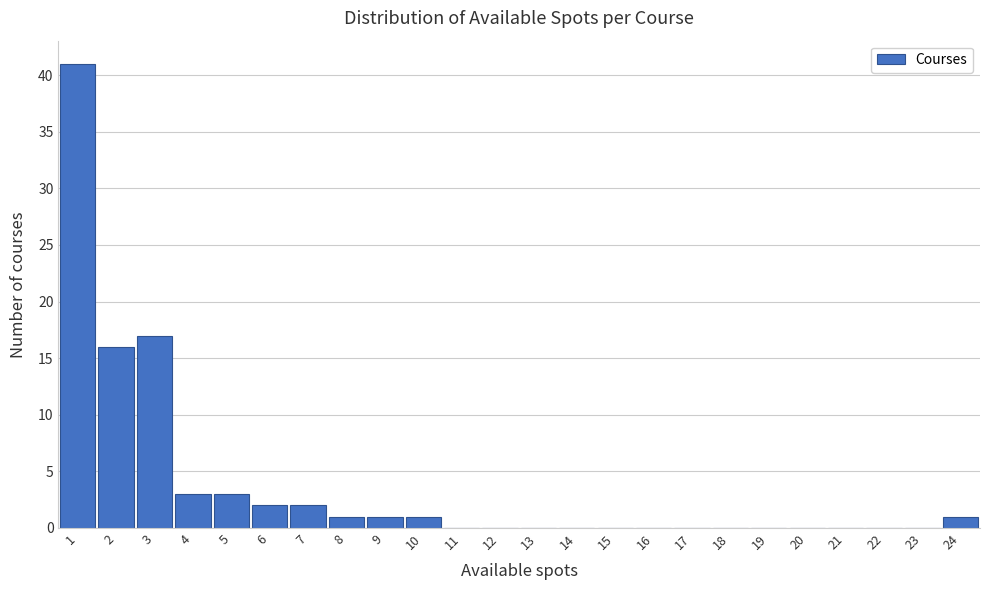

Reading left to right, list every bar in this chart as the range it spans on the x-axis followed by its height. The values are not printed on the chart, so give them approximately, as read against the axis.

0.5 to 1.5: 41
1.5 to 2.5: 16
2.5 to 3.5: 17
3.5 to 4.5: 3
4.5 to 5.5: 3
5.5 to 6.5: 2
6.5 to 7.5: 2
7.5 to 8.5: 1
8.5 to 9.5: 1
9.5 to 10.5: 1
10.5 to 11.5: 0
11.5 to 12.5: 0
12.5 to 13.5: 0
13.5 to 14.5: 0
14.5 to 15.5: 0
15.5 to 16.5: 0
16.5 to 17.5: 0
17.5 to 18.5: 0
18.5 to 19.5: 0
19.5 to 20.5: 0
20.5 to 21.5: 0
21.5 to 22.5: 0
22.5 to 23.5: 0
23.5 to 24.5: 1